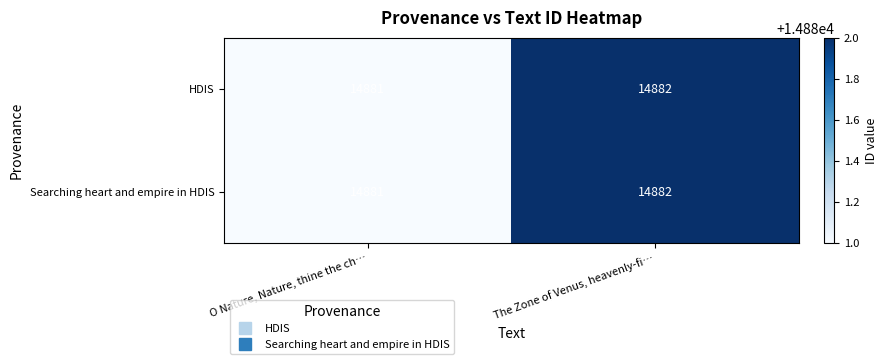

Reading right to left, what are all the values shown in this chart?

HDIS: The Zone of Venus, heavenly-fi…=14882	O Nature, Nature, thine the ch…=14881
Searching heart and empire in HDIS: The Zone of Venus, heavenly-fi…=14882	O Nature, Nature, thine the ch…=14881